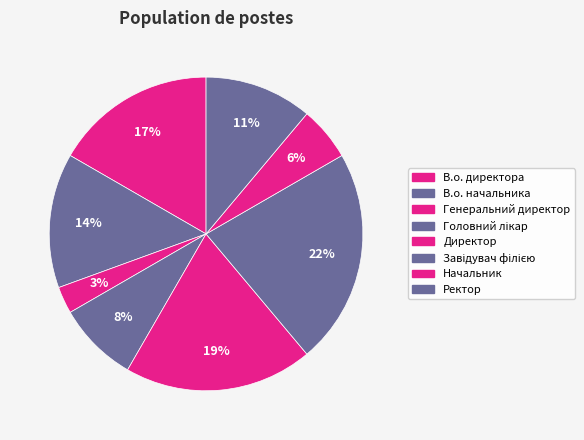

Do В.о. начальника and Начальник together represent more than half of the pie?

No